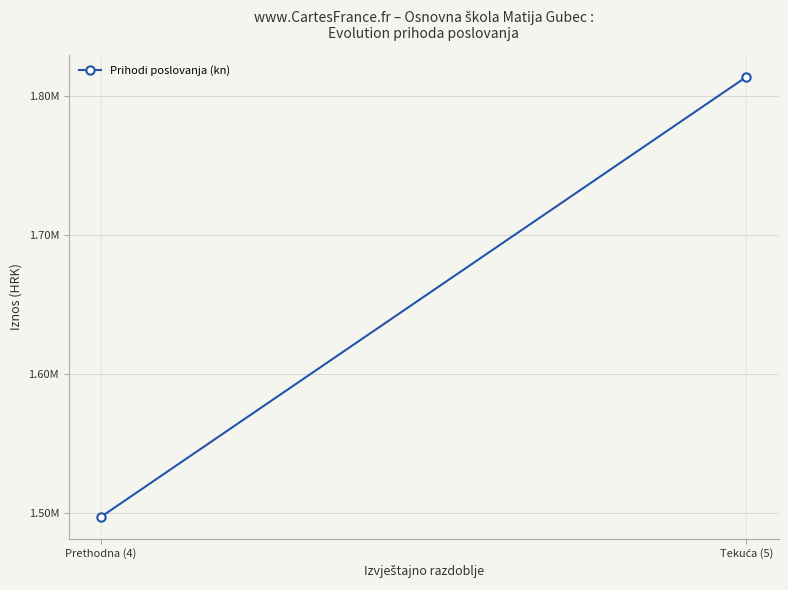

What is the ratio of the value at Prethodna (4) to the value at Tekuća (5)?

0.8